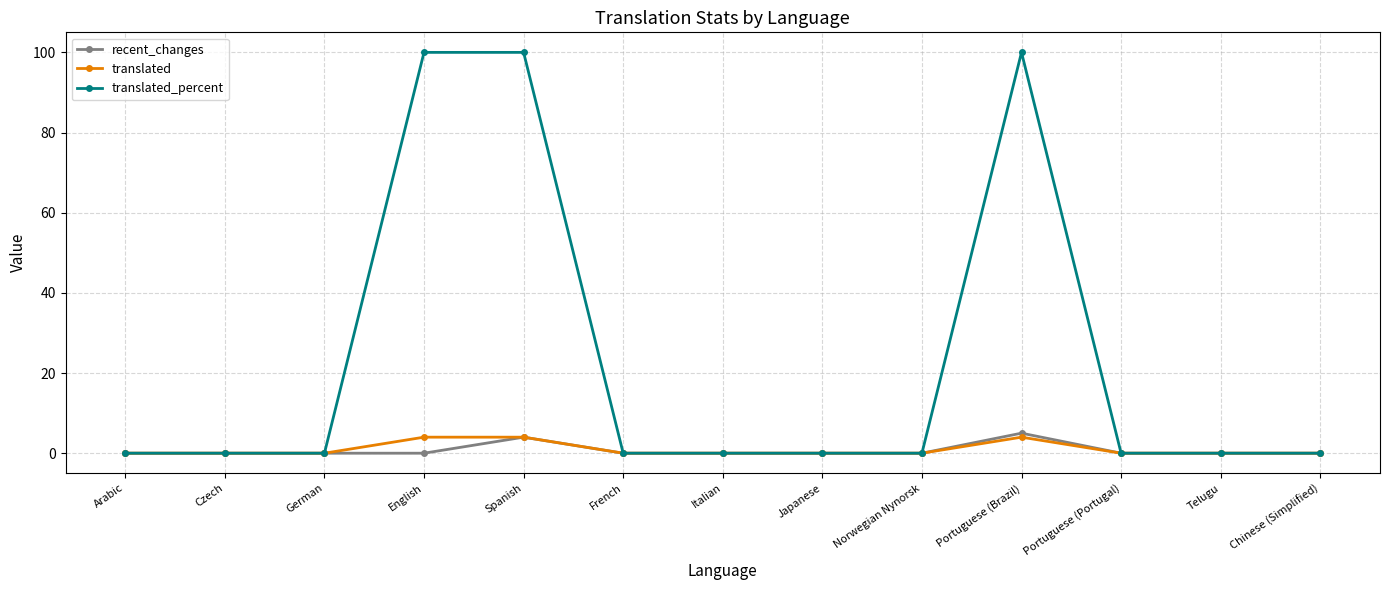

Does the chart have visible grid lines?

Yes